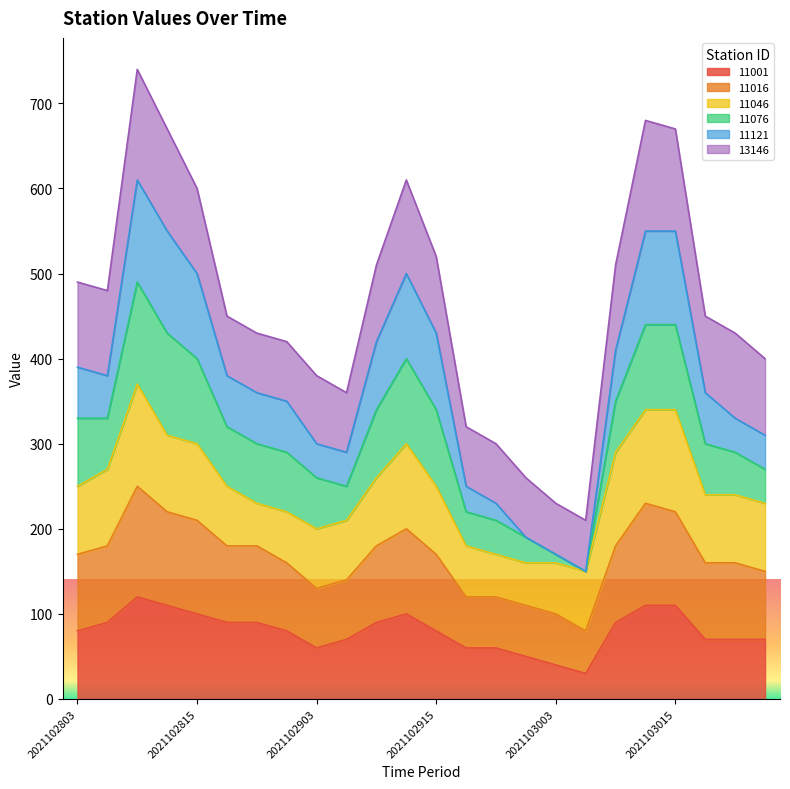

What is the maximum value for 11001?

120